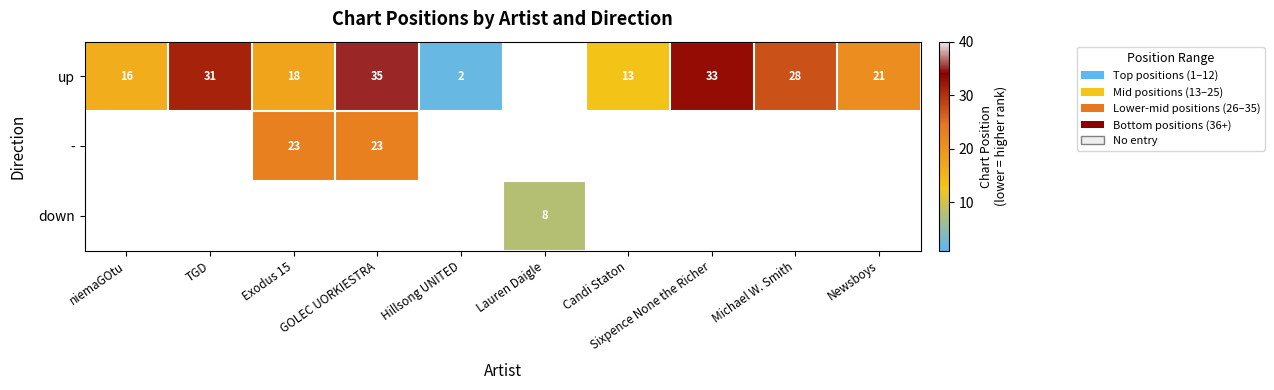

Rank the series by their maximum value, from highest to lowest.

up, -, down